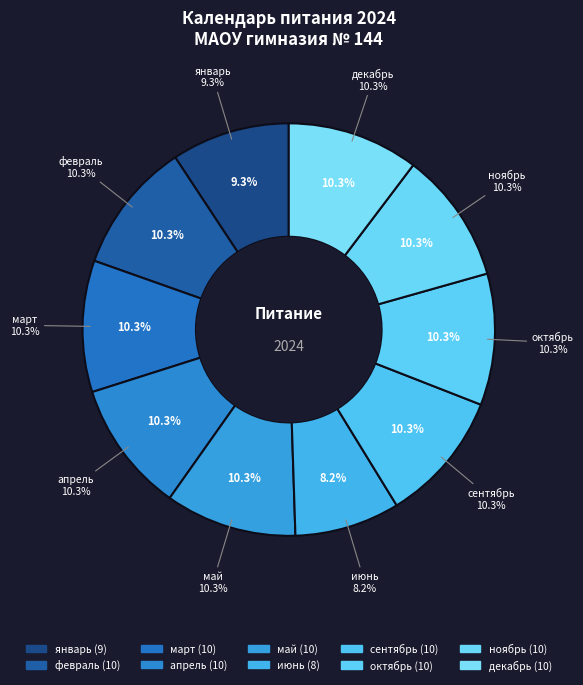

To the nearest percent, what is the combined percentage of февраль and октябрь?

21%